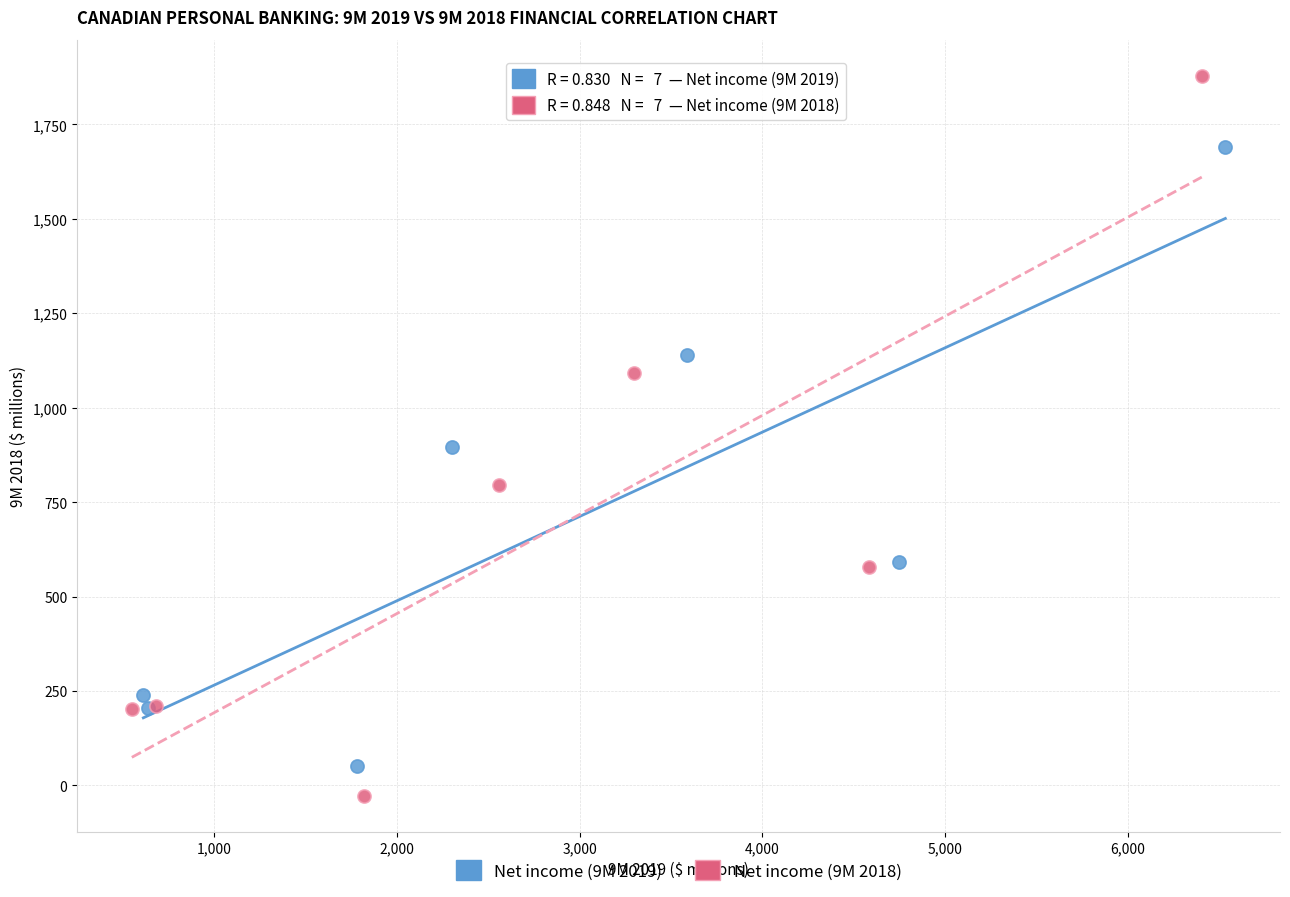

Which series contains the highest Y value?

Net income (9M 2018)